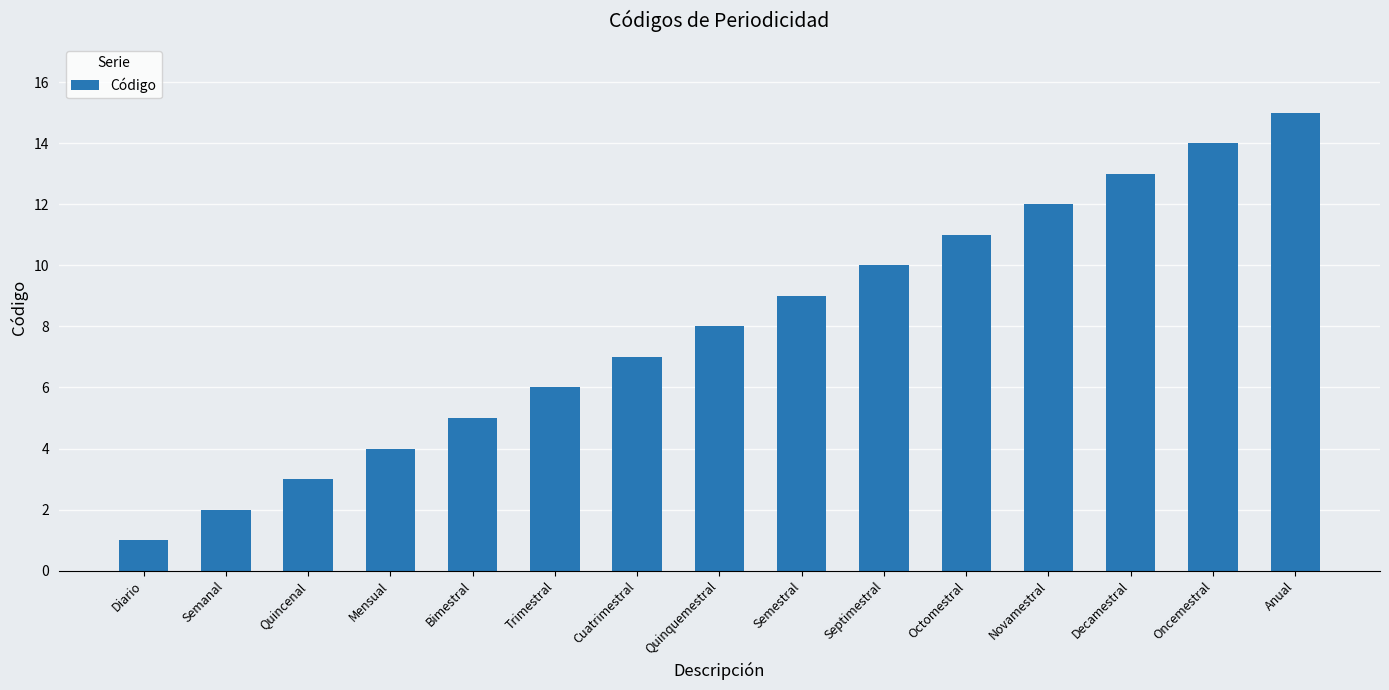

List the labels in order of value, largest first.

Anual, Oncemestral, Decamestral, Novamestral, Octomestral, Septimestral, Semestral, Quinquemestral, Cuatrimestral, Trimestral, Bimestral, Mensual, Quincenal, Semanal, Diario